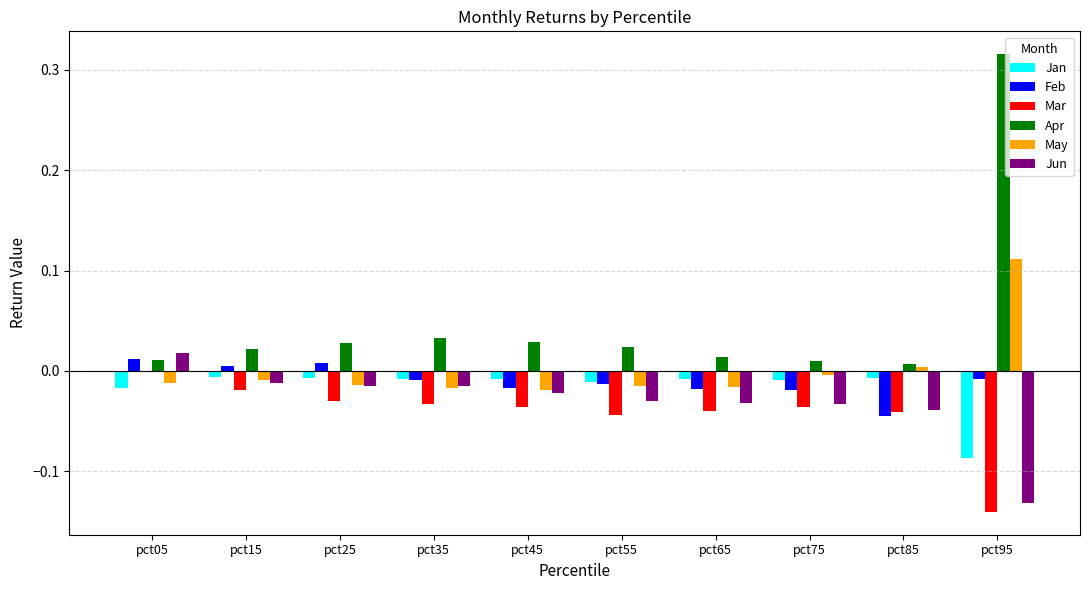

The value of Apr at pct65 is 0.0. True or false?

True